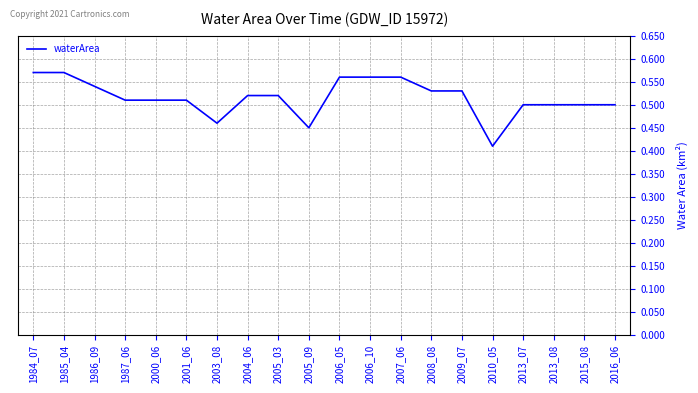

Which has a higher value, 2015_08 or 2006_05?

2006_05